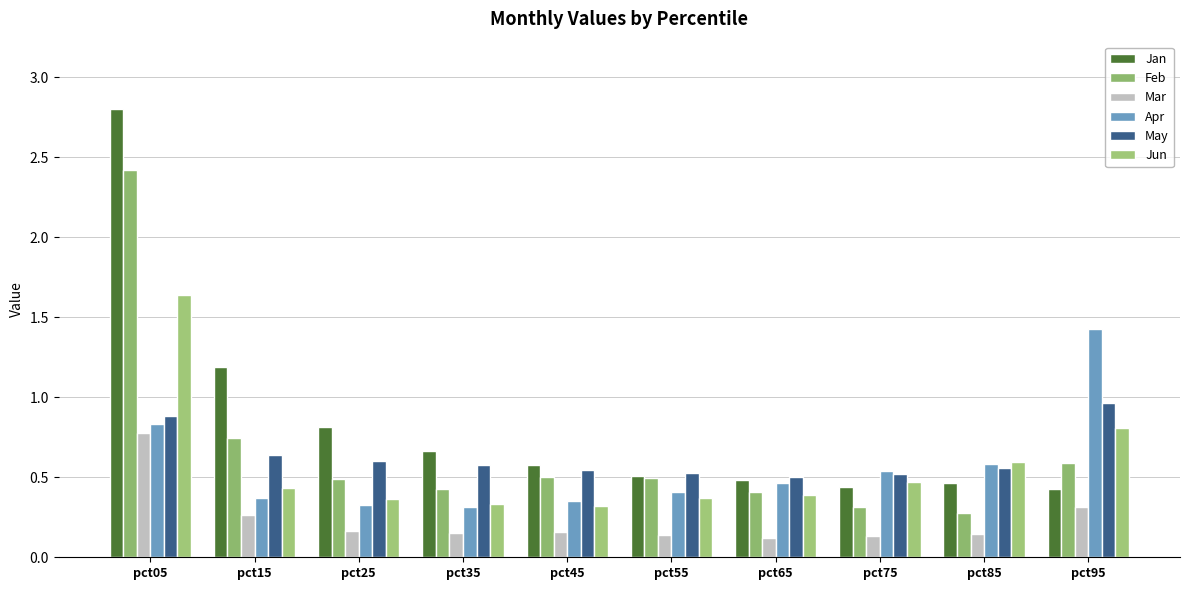

Which label corresponds to the smallest value in the chart?

pct65